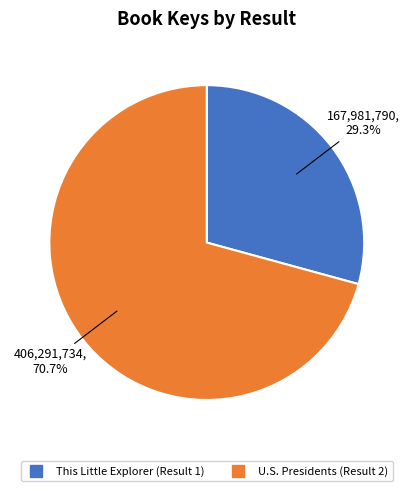

Is there a majority slice in this chart?

Yes